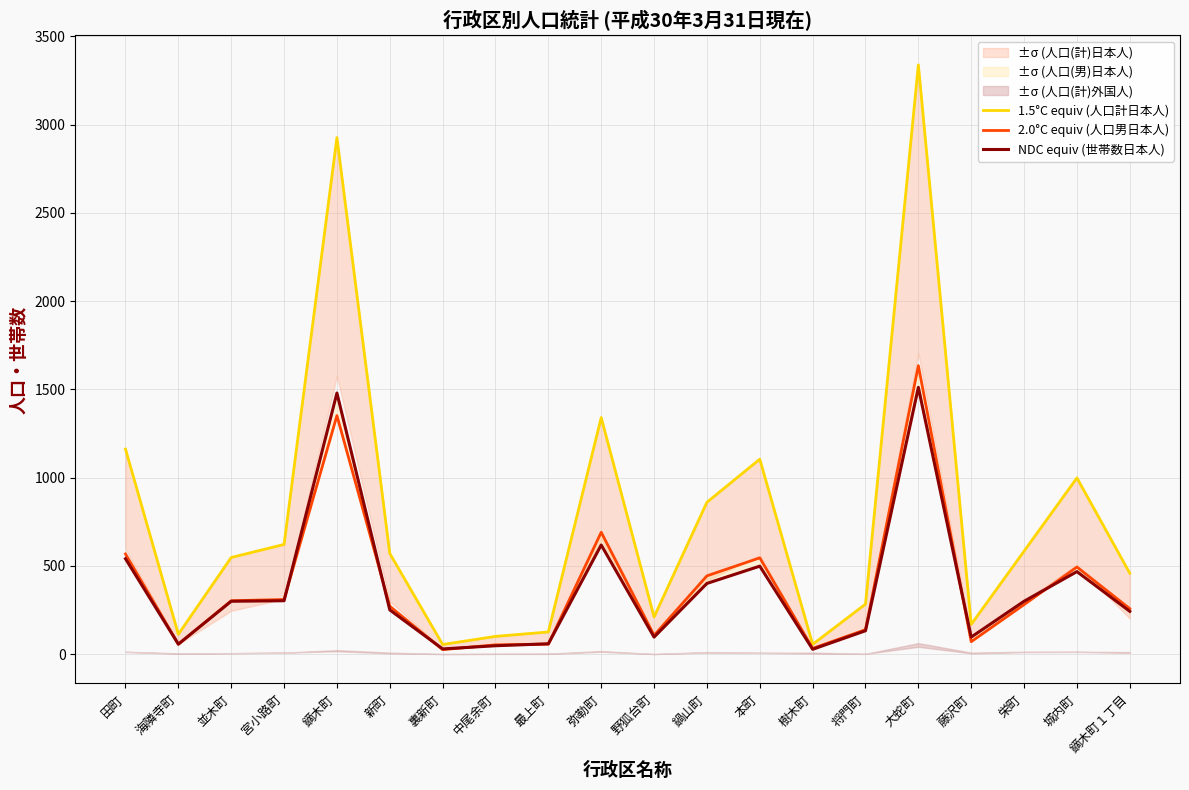

True or false: NDC equiv (世帯数日本人) has more than 0 points higher than both neighbors.

True